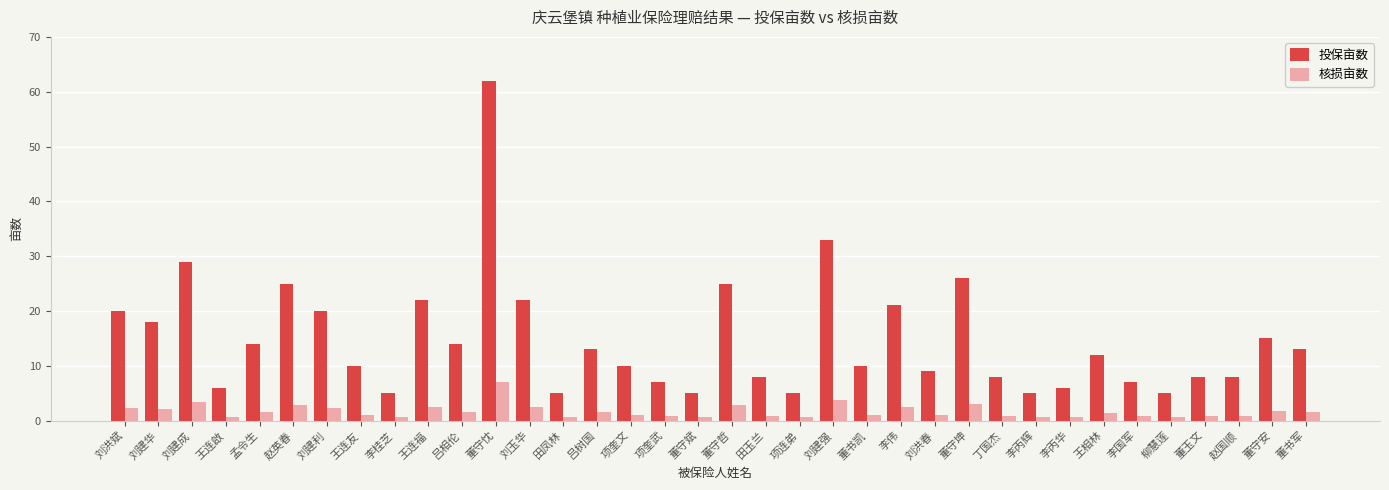

Which series has the largest total across all categories?

投保亩数